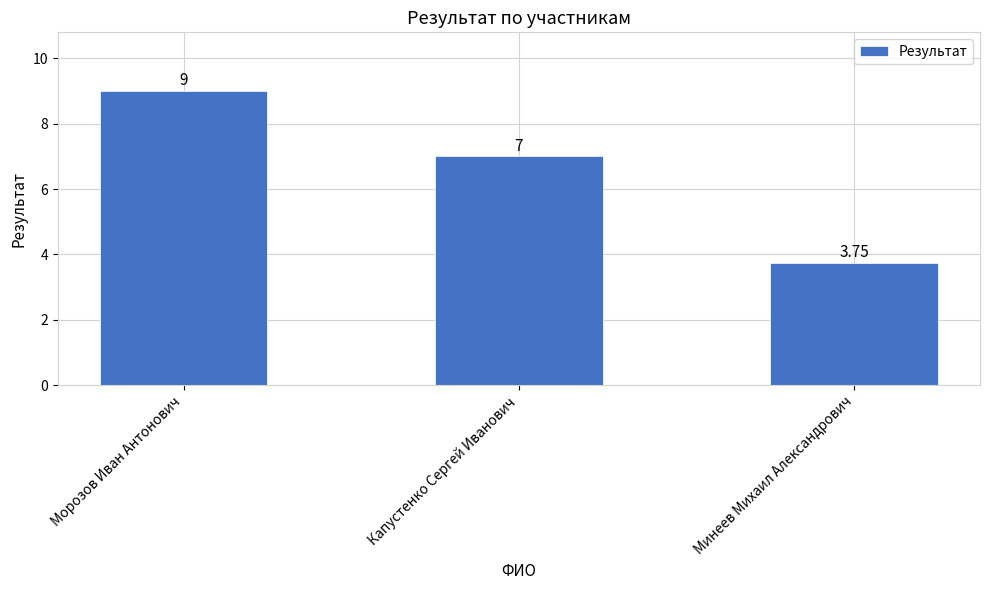

List the labels in order of value, smallest first.

Минеев Михаил Александрович, Капустенко Сергей Иванович, Морозов Иван Антонович